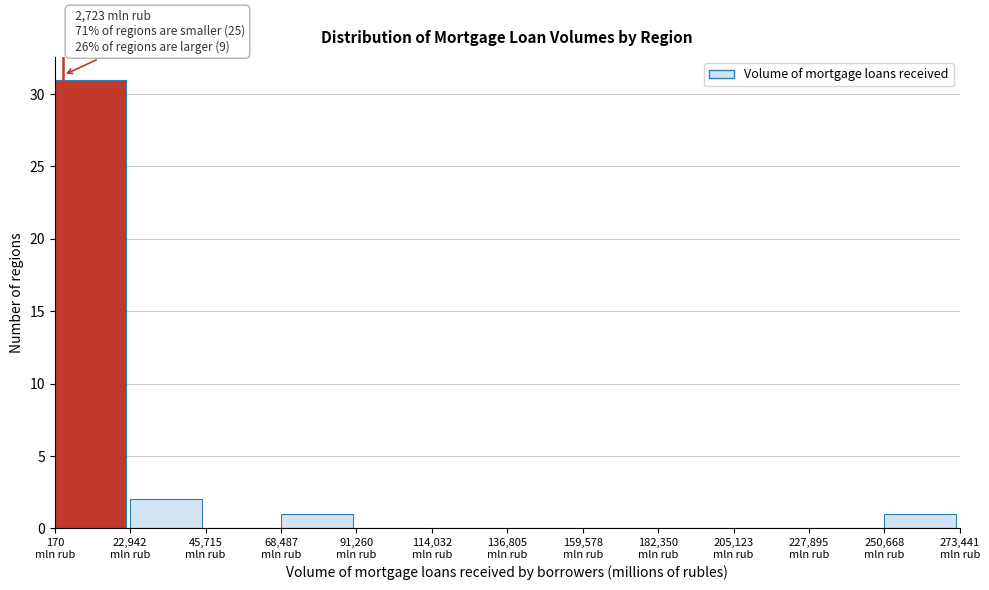

Over which range of the x-axis is the bar tallest?

0 to 25000